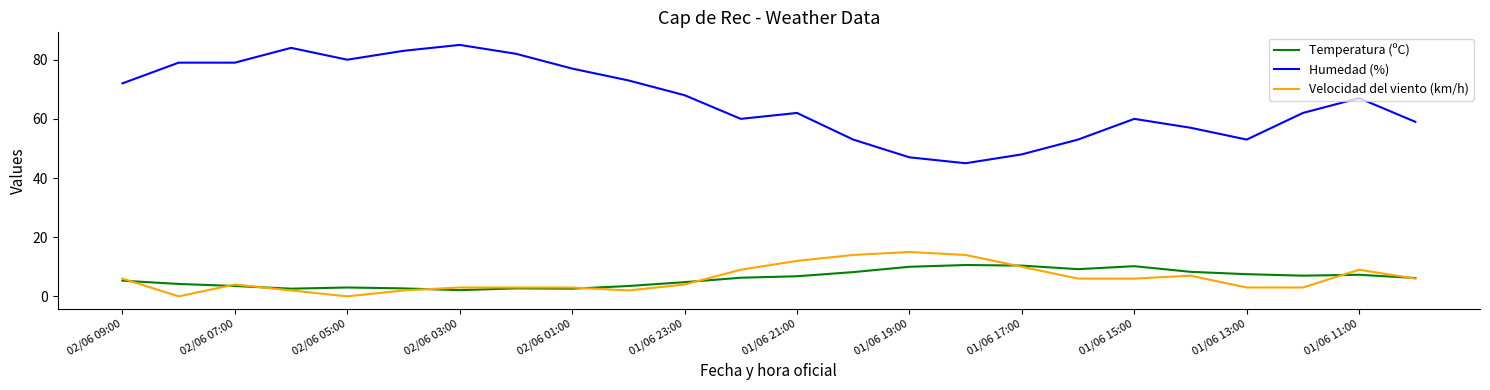

Is this an area chart (filled region under the line)?

No